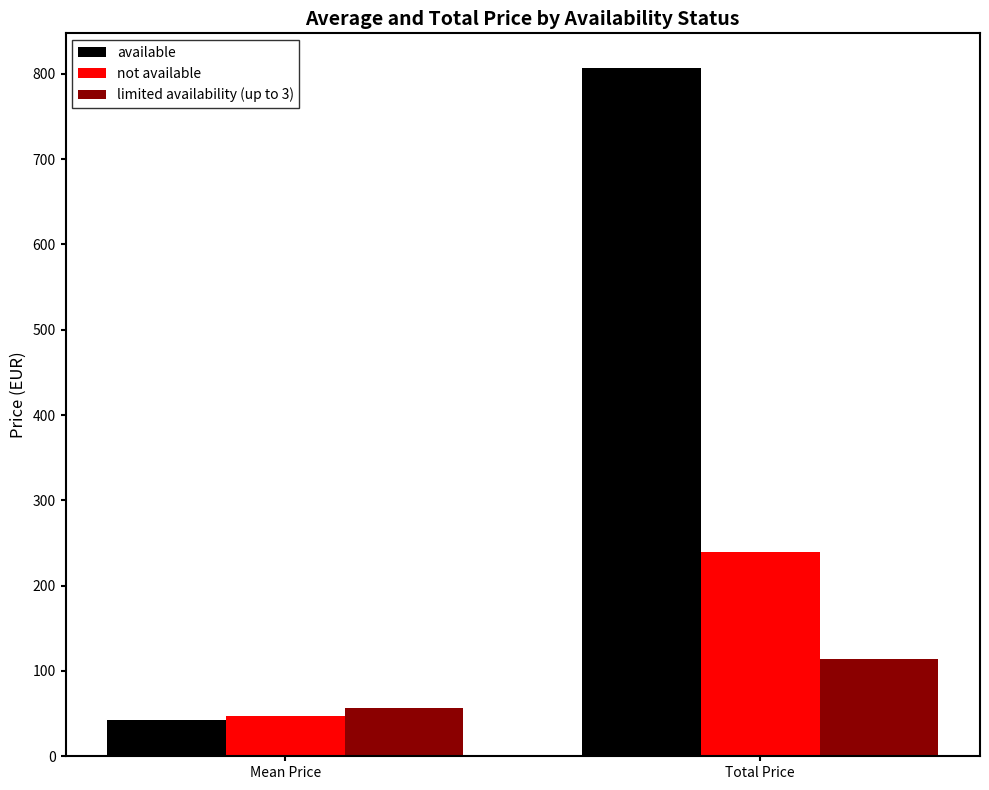

True or false: available has a value of 807.1 at Total Price.

True